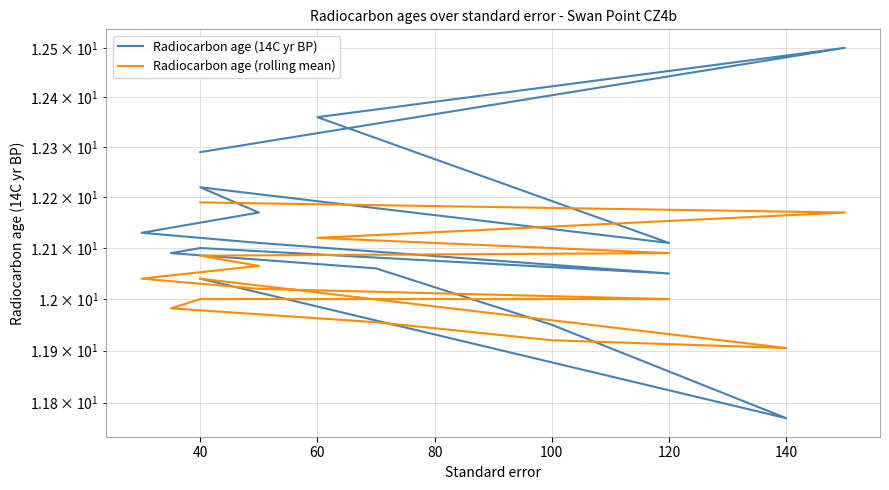

At how many categories does at least one series exceed 12?

13